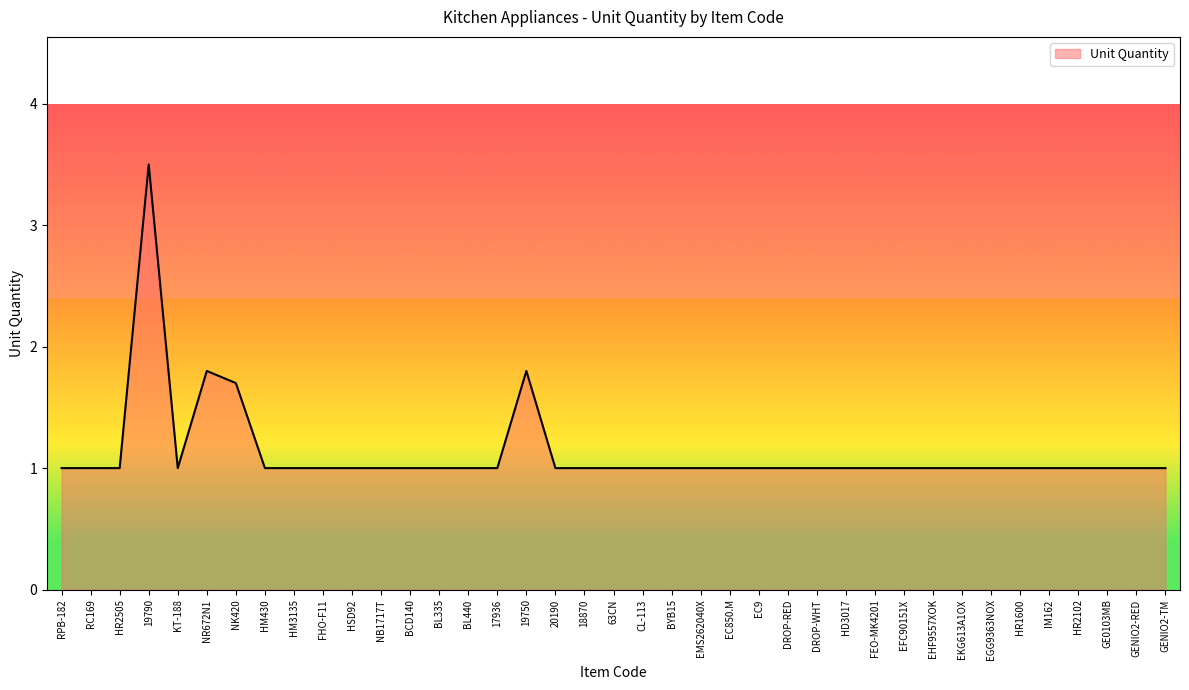

What is the minimum value shown in the chart?

1.0